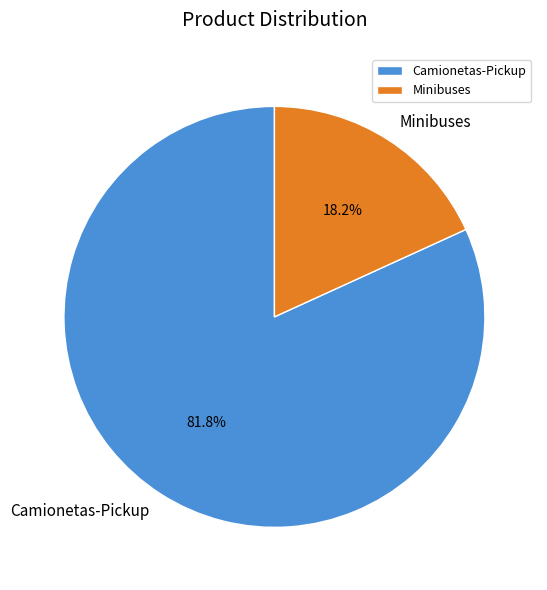

Is it true that Minibuses is 4% of the pie?

False